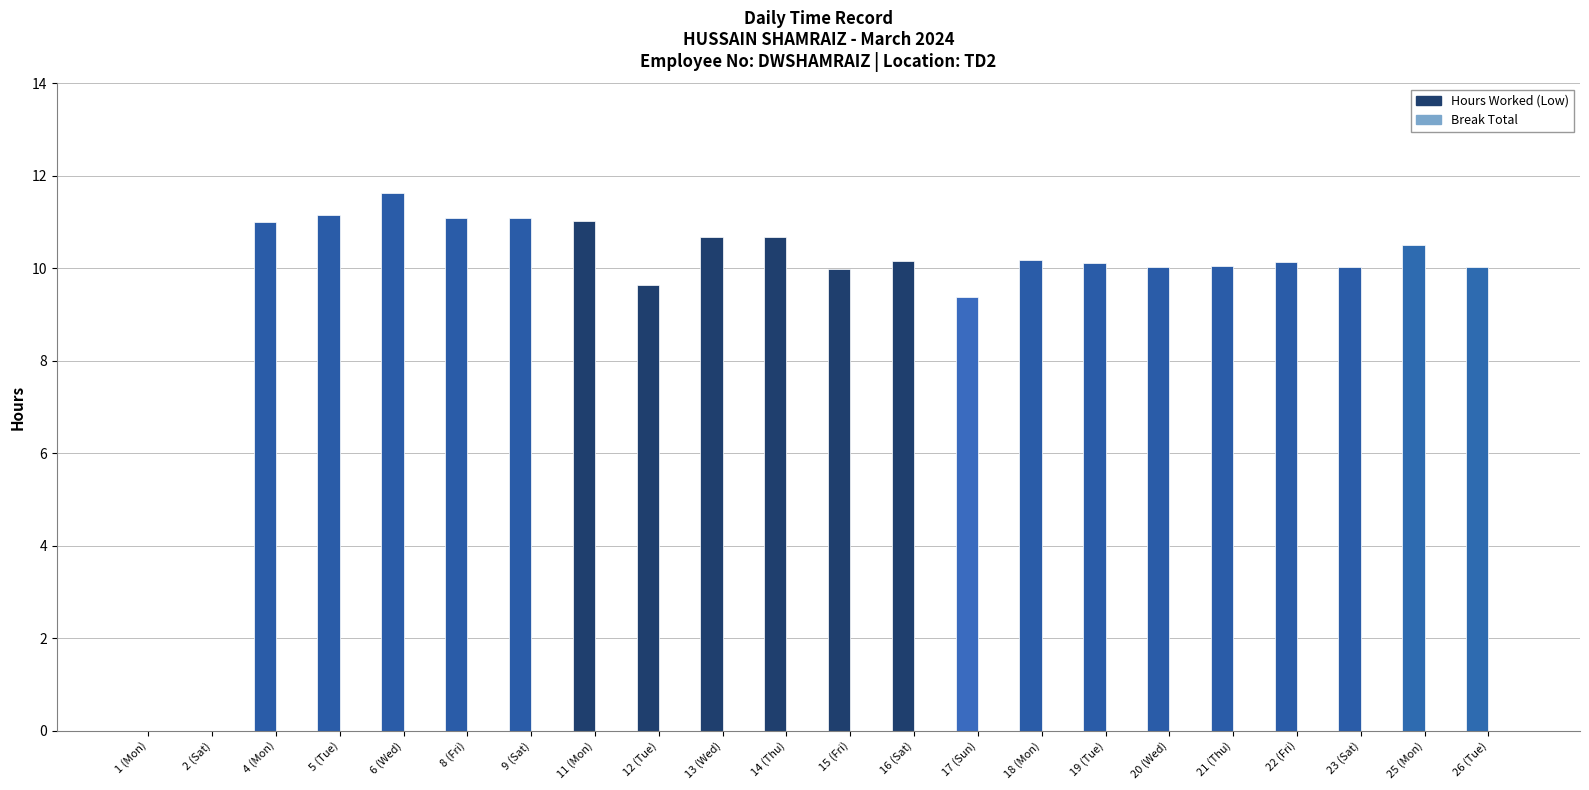

What is the maximum value shown in the chart?

11.6